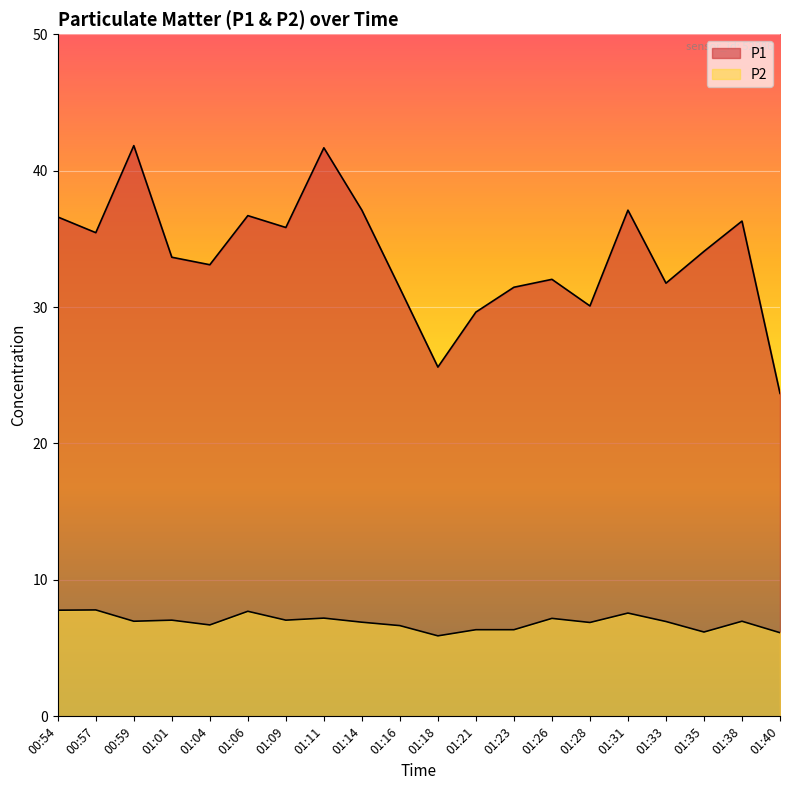

What is the total value across all series at 00:57?

43.2